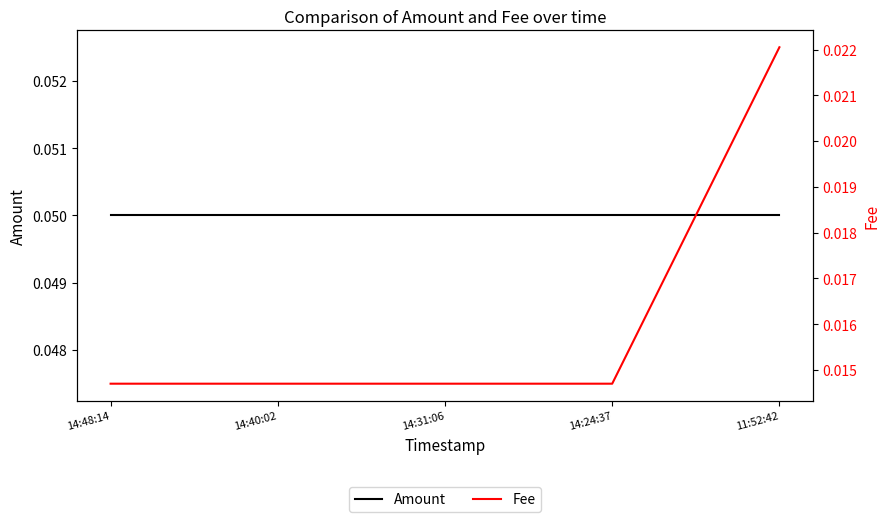

List the series in order of their peak value, lowest first.

Fee, Amount